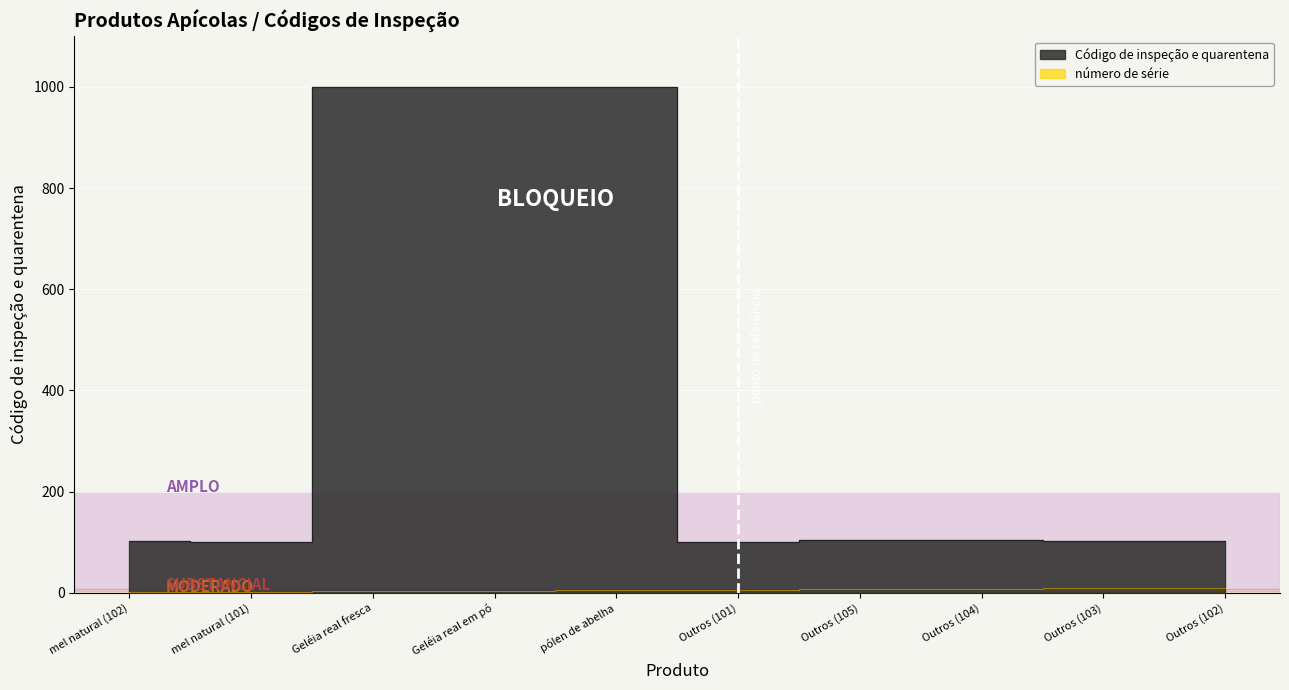

True or false: número de série has more than 1 interior local peaks.

False